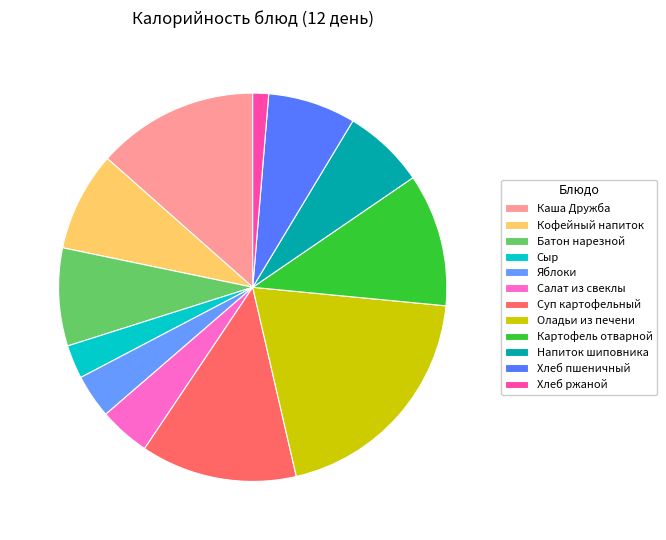

The Кофейный напиток slice represents 1% of the pie. True or false?

False